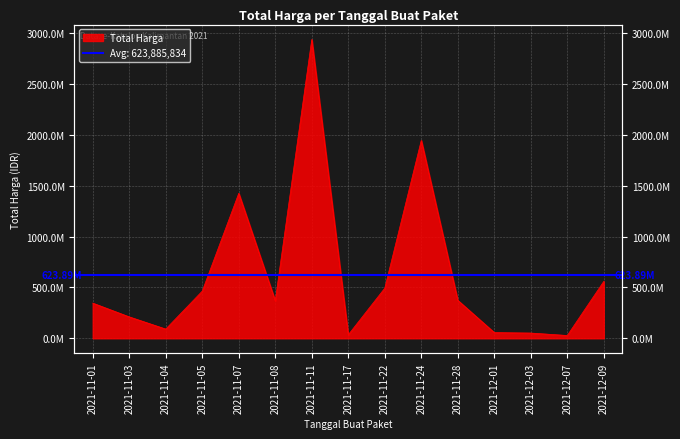

Read the value at 2021-11-11.

2938963240